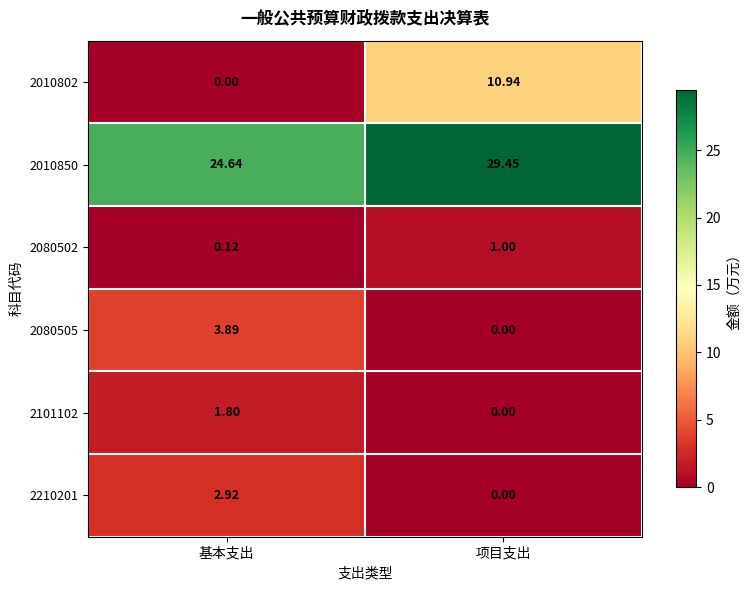

At which category is the sum across all series the highest?

项目支出